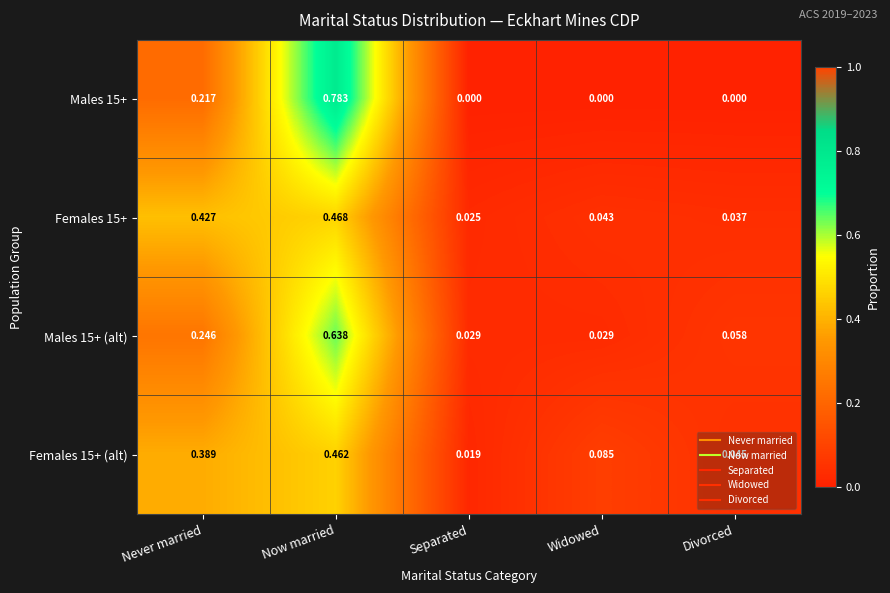

At which label does Males 15+ (alt) reach its peak?

Now married